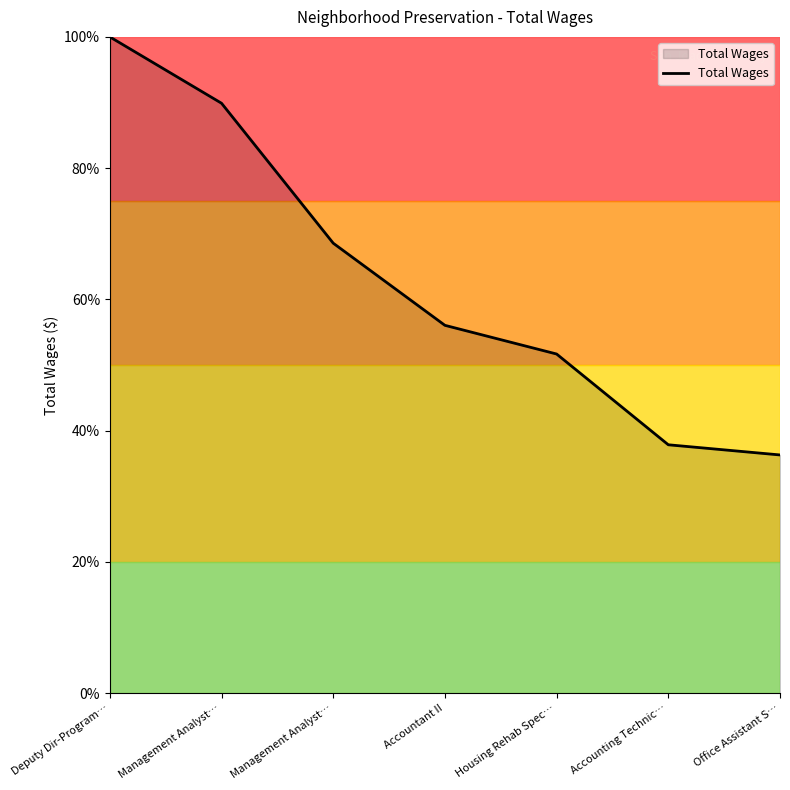

Does the chart have visible grid lines?

No